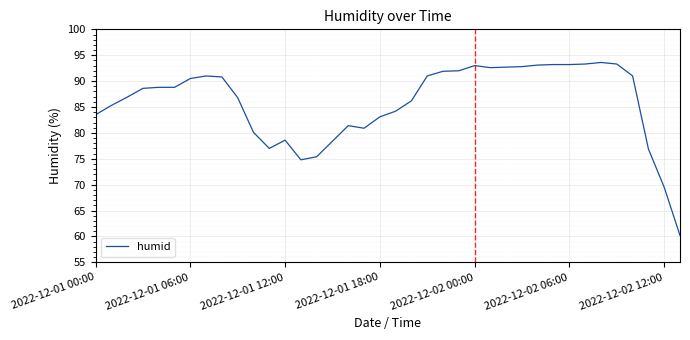

What is the minimum value shown in the chart?

60.2